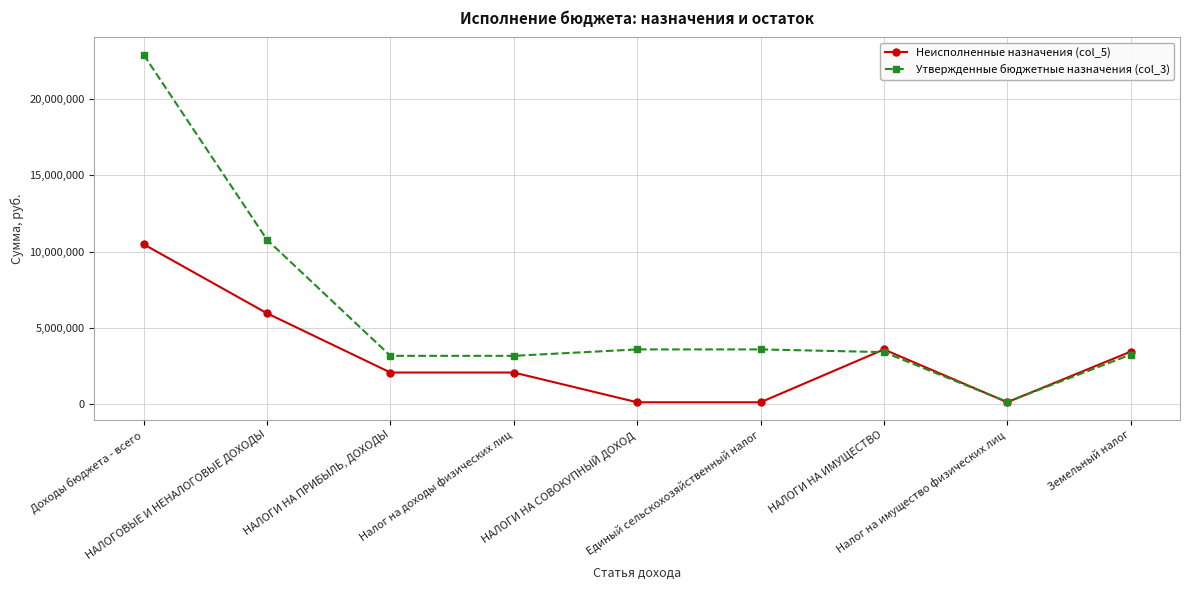

The value of Утвержденные бюджетные назначения (col_3) at Налог на доходы физических лиц is 3177600.0. True or false?

True